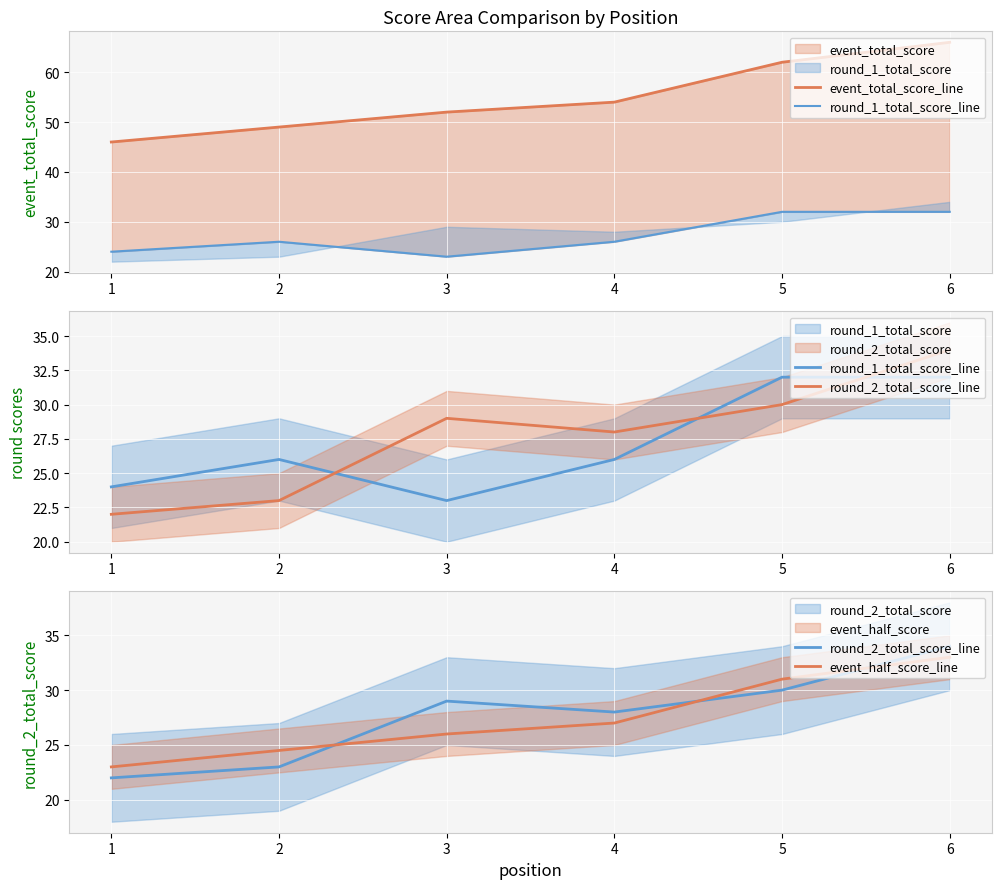

At 2, list the series in order from smallest to largest.

round_2_total_score_line, event_half_score_line, round_1_total_score_line, event_total_score_line